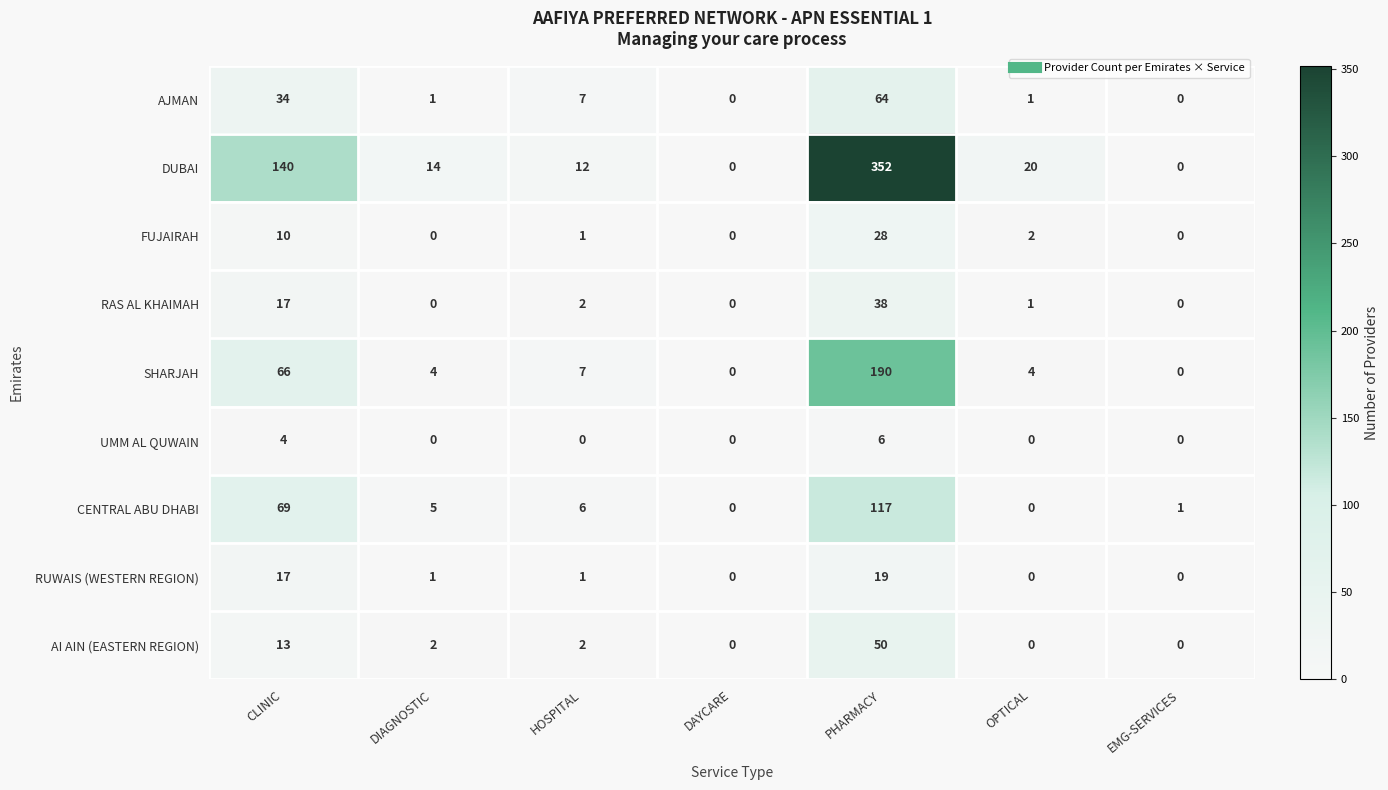

The DUBAI series shows 198 at PHARMACY. True or false?

False